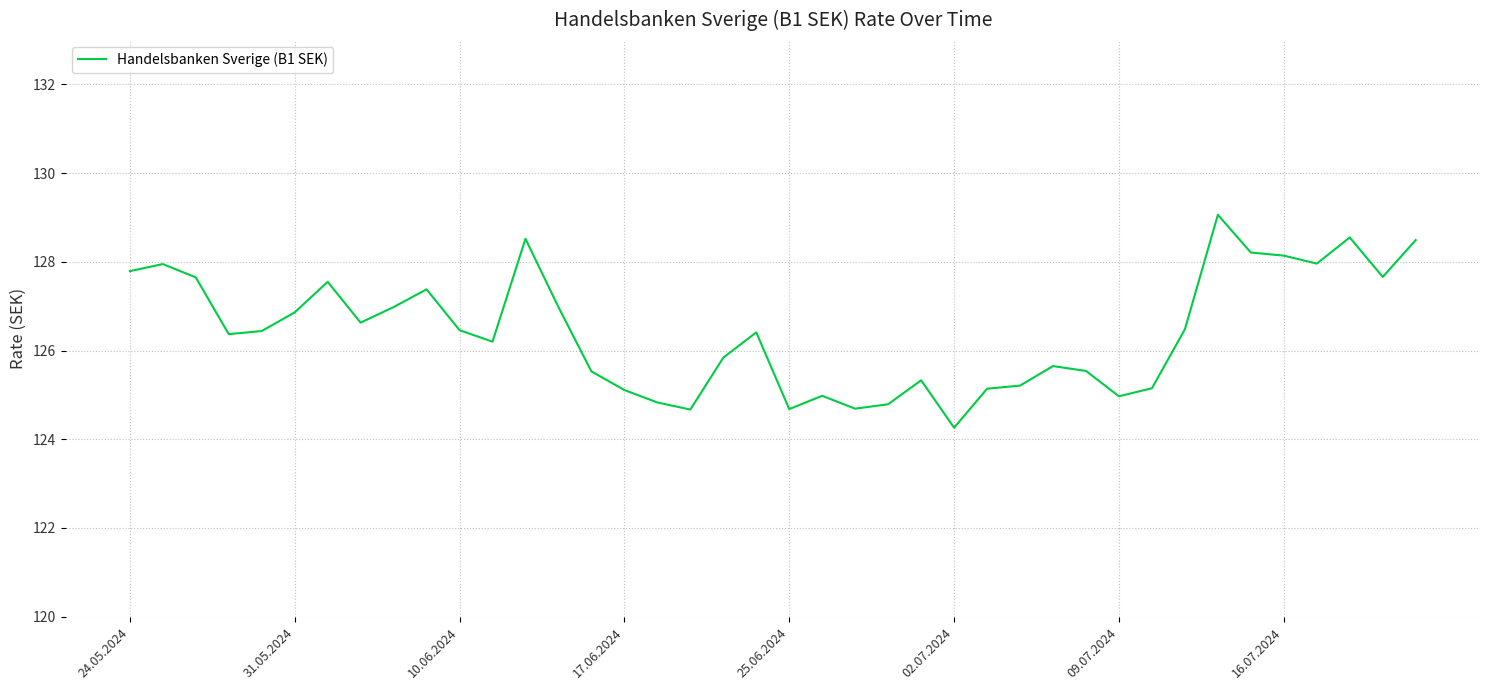

What is the minimum value shown in the chart?

124.3